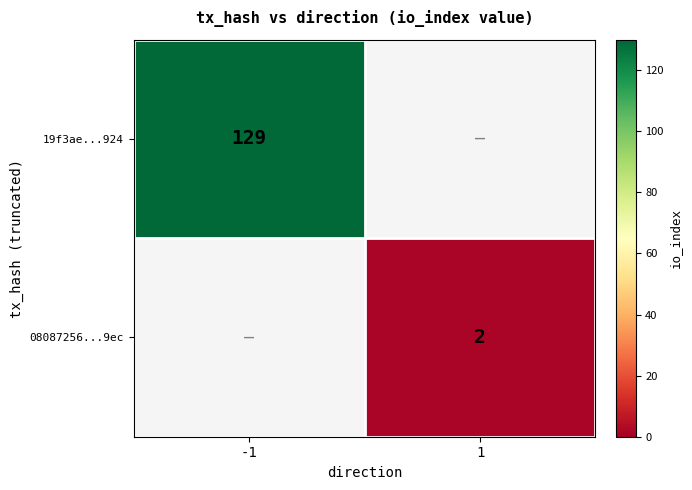

Is it true that 19f3ae...924 equals 129 at -1?

True